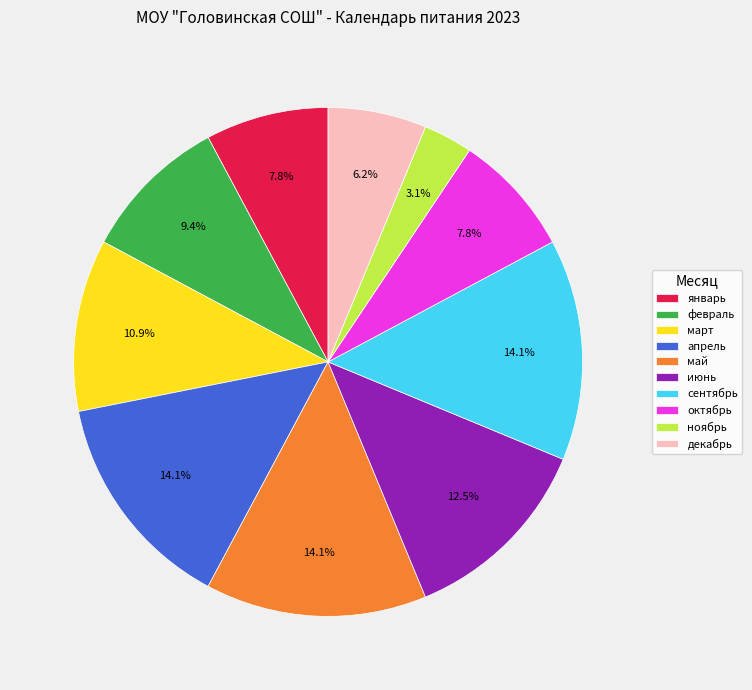

Does январь represent more than half of the total?

No